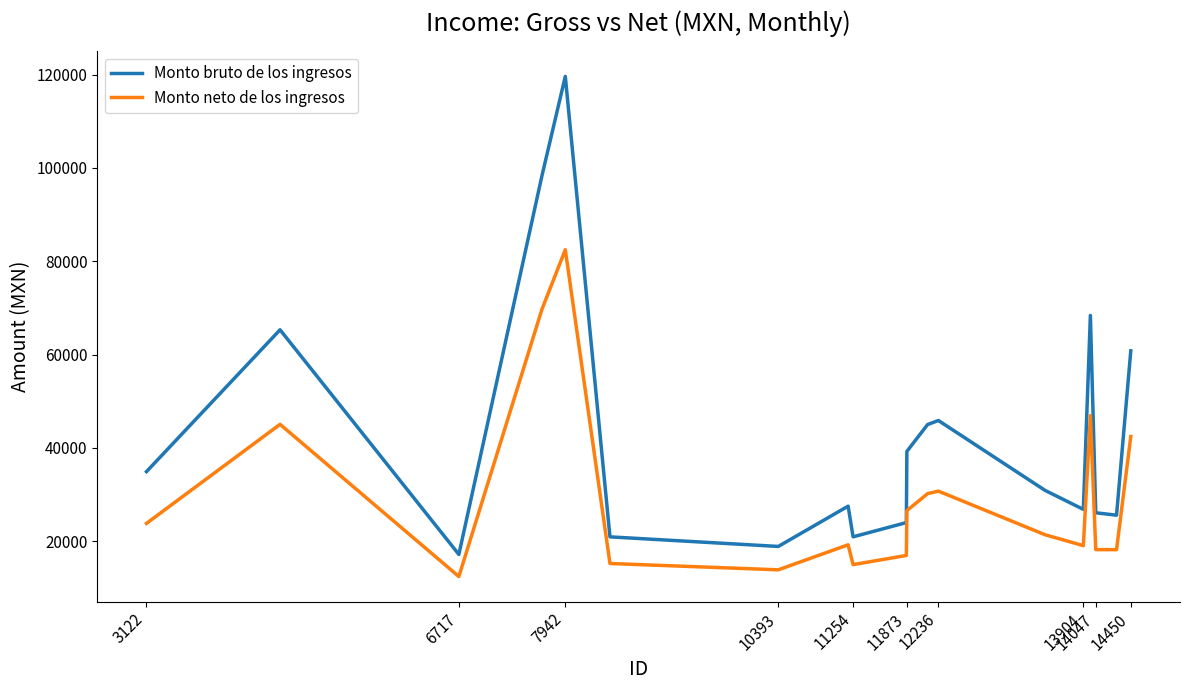

What is the minimum value for Monto bruto de los ingresos?

17134.7